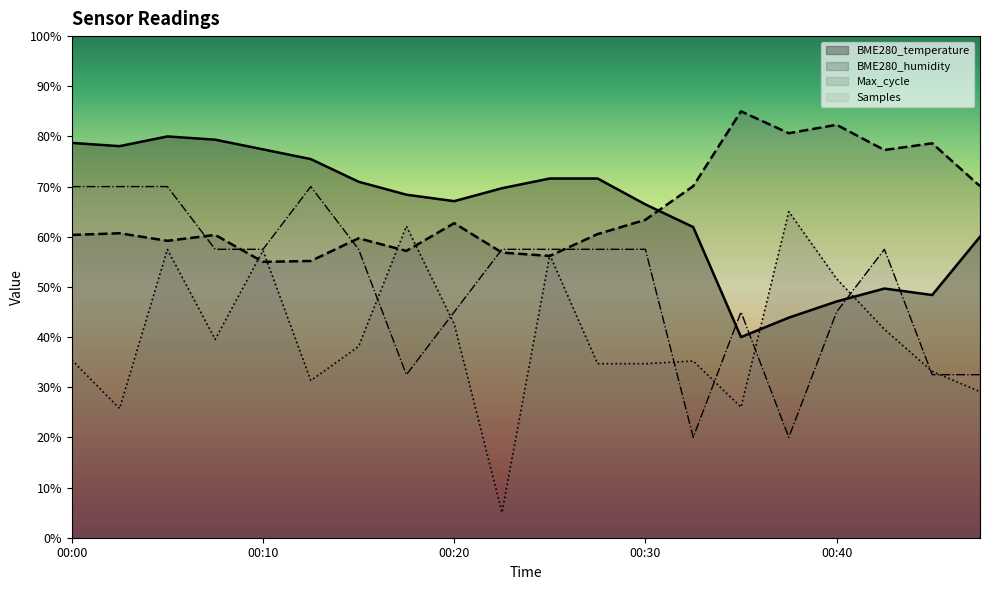

At which label does BME280_temperature reach its peak?

00:05